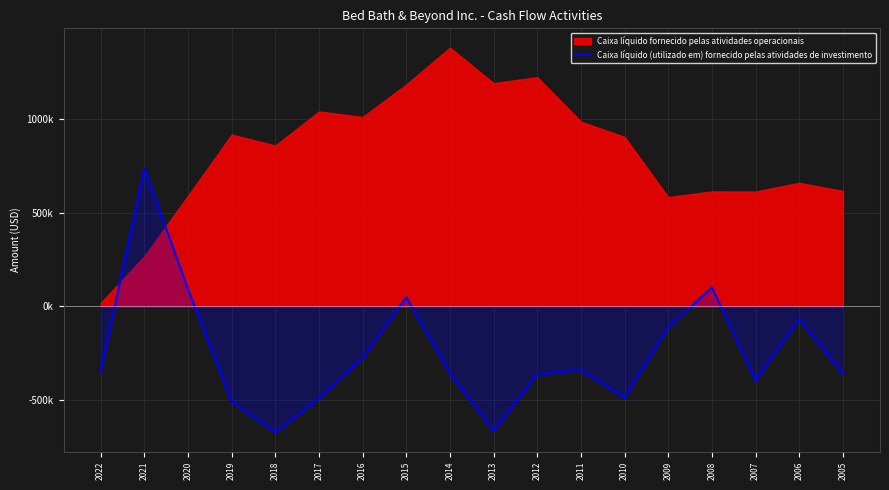

Where is the first local maximum?

2021